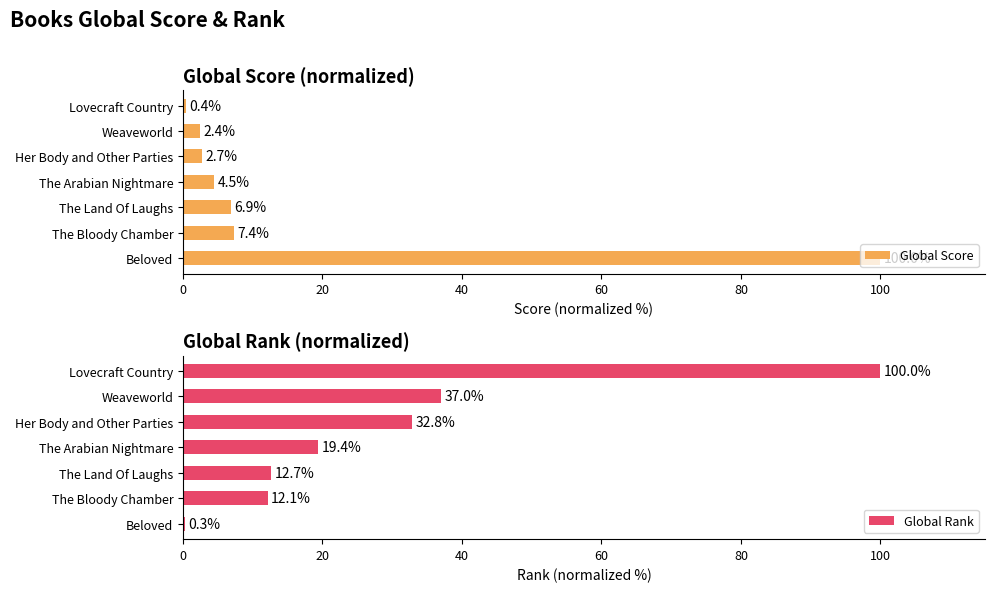

List the series in order of their overall mean, highest first.

Global Rank, Global Score